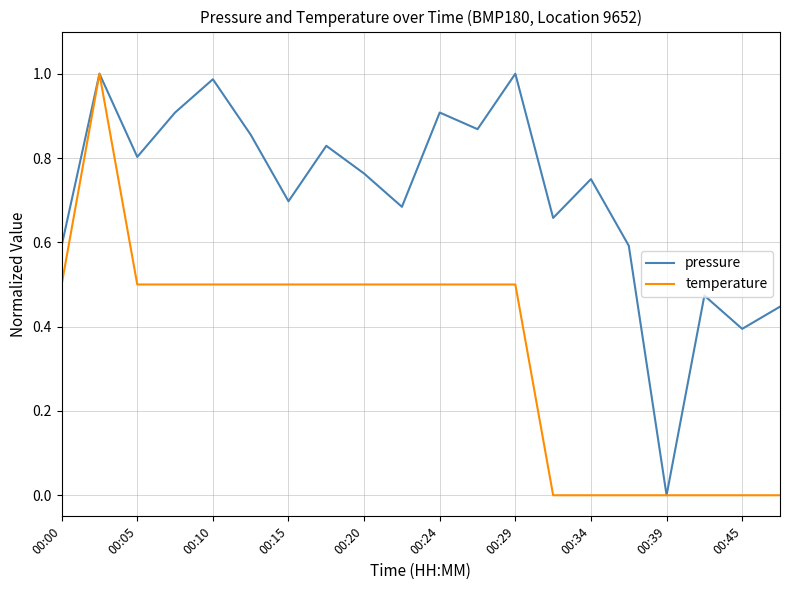

Rank the series by their average value, from lowest to highest.

temperature, pressure